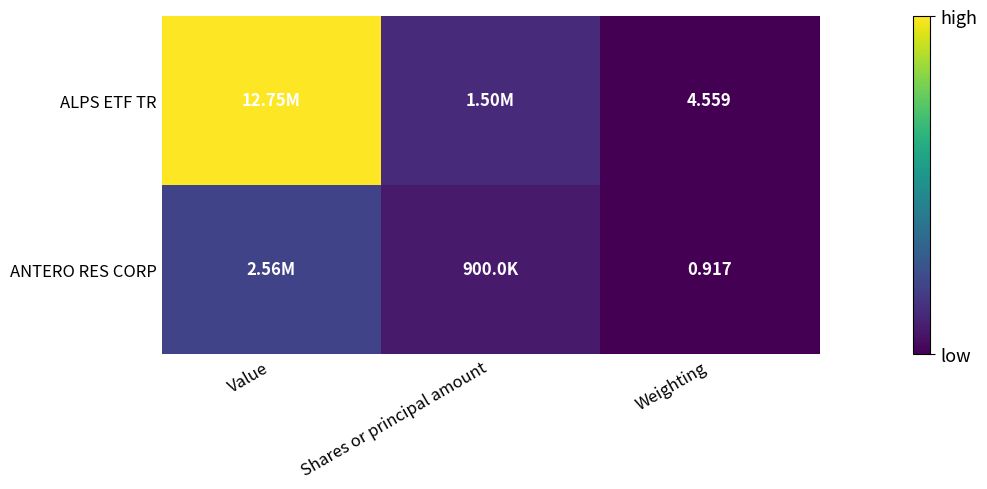

At which category is the sum across all series the highest?

Value